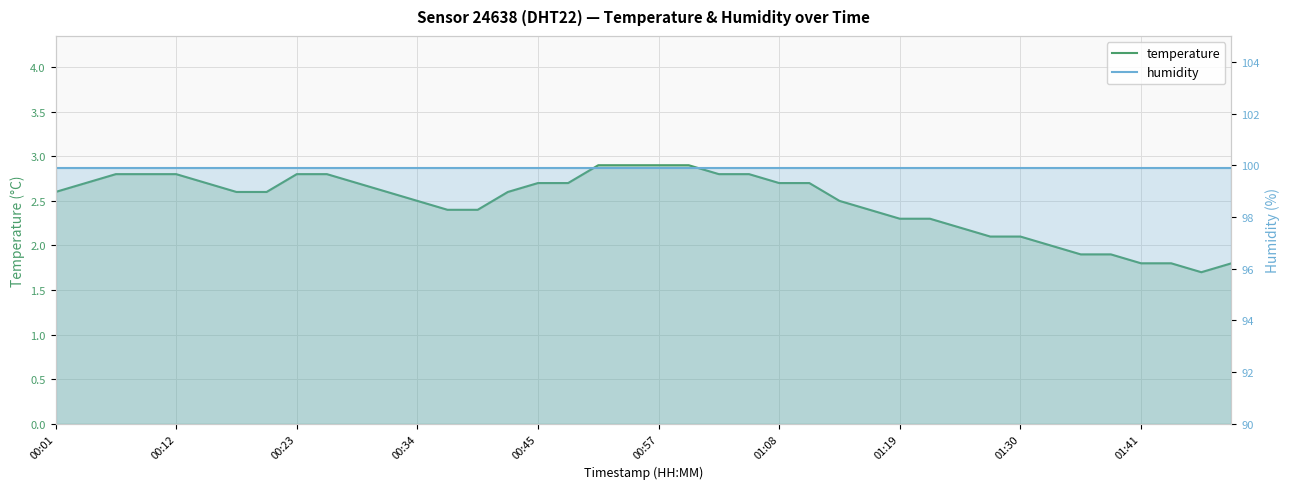

Reading right to left, what are all the values shown in this chart?

temperature: 1.8	1.7	1.8	1.8	1.9	1.9	2.0	2.1	2.1	2.2	2.3	2.3	2.4	2.5	2.7	2.7	2.8	2.8	2.9	2.9	2.9	2.9	2.7	2.7	2.6	2.4	2.4	2.5	2.6	2.7	2.8	2.8	2.6	2.6	2.7	2.8	2.8	2.8	2.7	2.6
humidity: 99.9	99.9	99.9	99.9	99.9	99.9	99.9	99.9	99.9	99.9	99.9	99.9	99.9	99.9	99.9	99.9	99.9	99.9	99.9	99.9	99.9	99.9	99.9	99.9	99.9	99.9	99.9	99.9	99.9	99.9	99.9	99.9	99.9	99.9	99.9	99.9	99.9	99.9	99.9	99.9